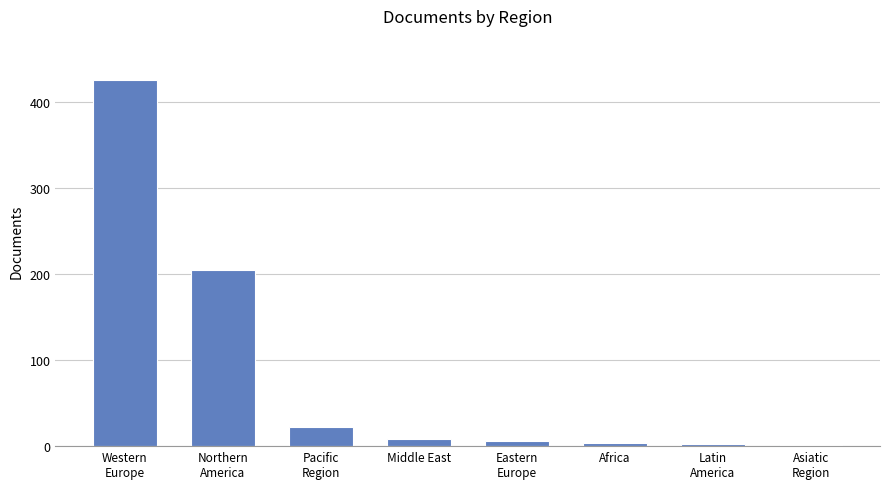

What is the sum of all values?

674